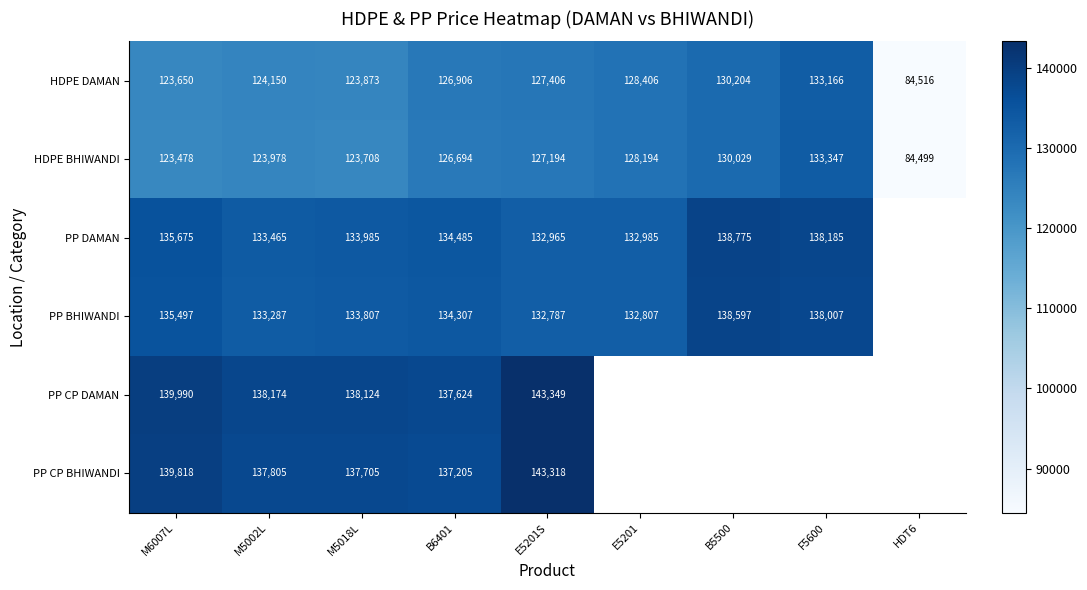

What is the total value across all series at B6401?

797221